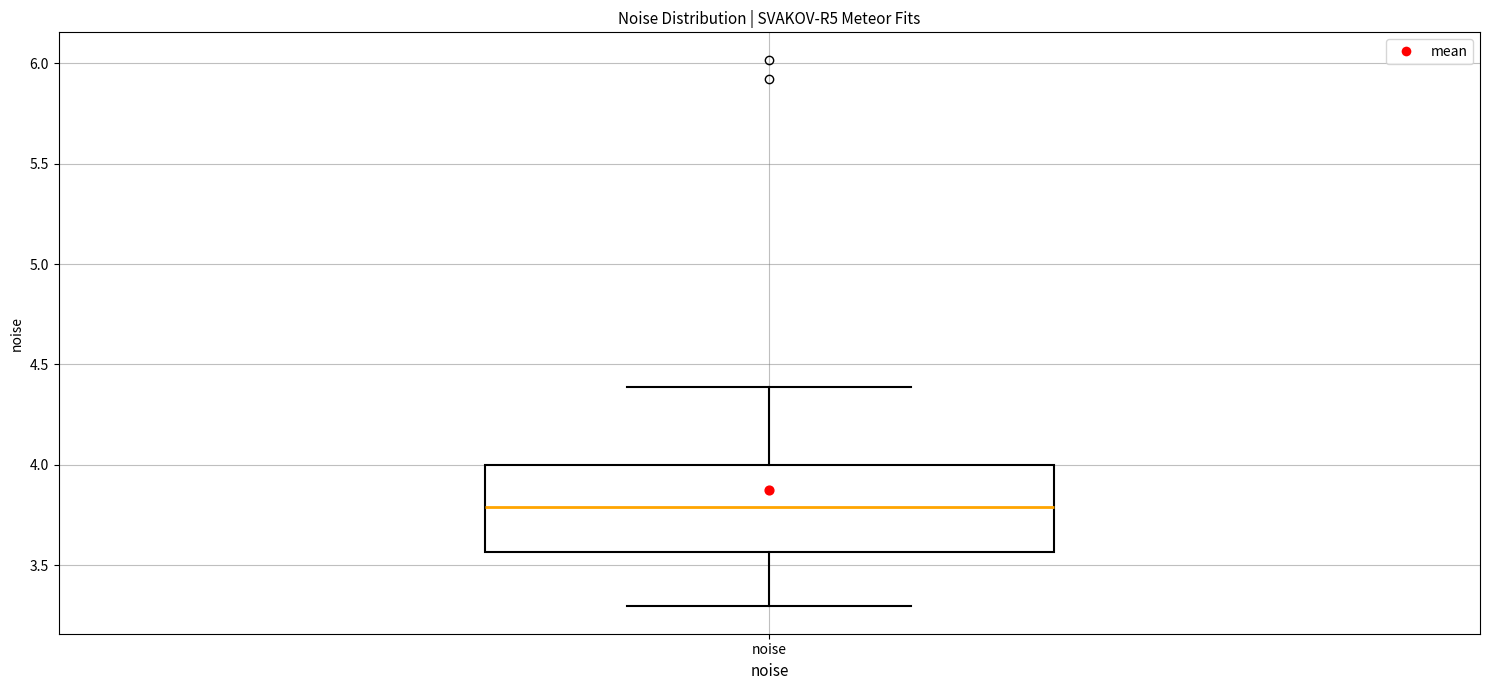

Where is the upper edge of the box for noise on the y-axis? The values are not printed on the chart, so give them approximately, as read against the axis.

4.00